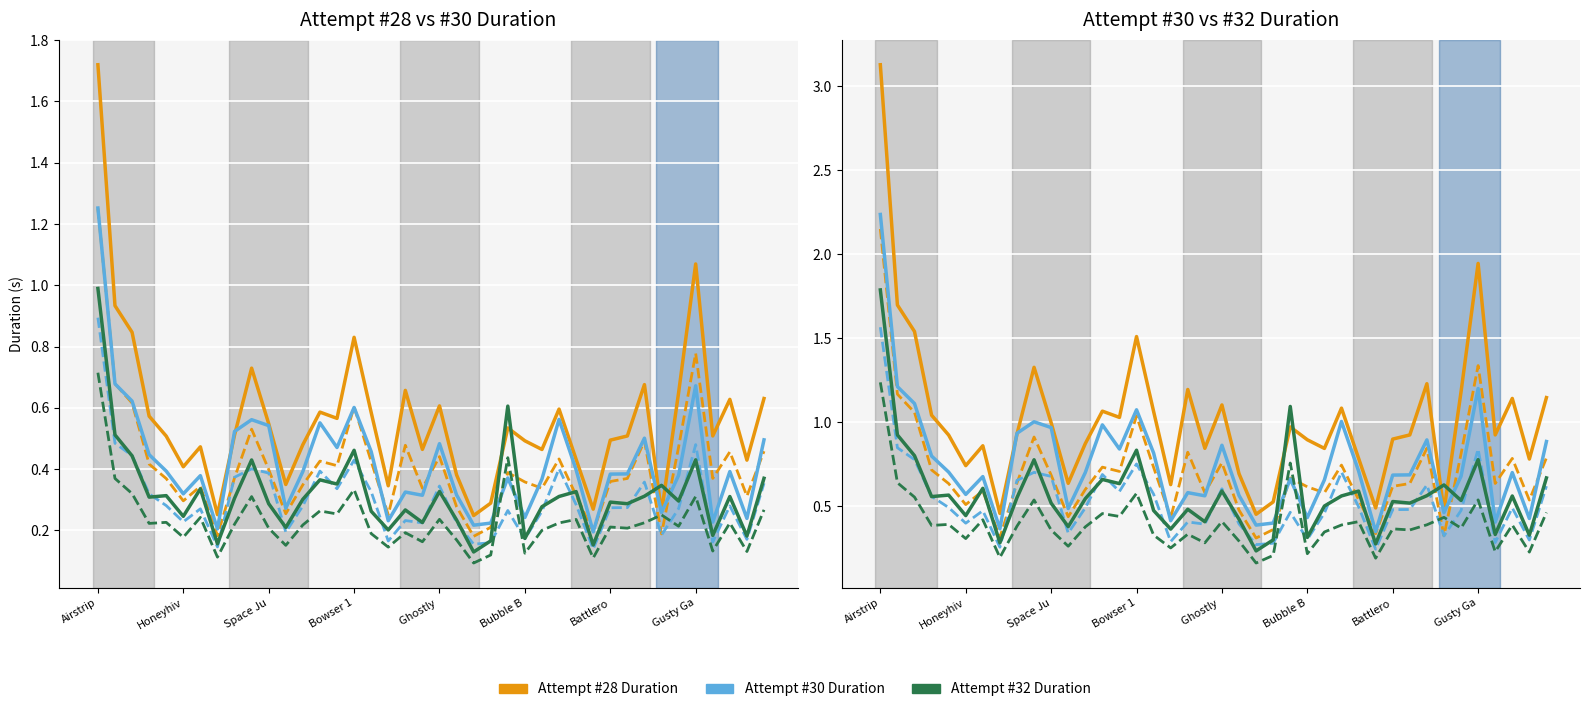

What is the label of the 28th point from the left?

Bowser Jr. 2